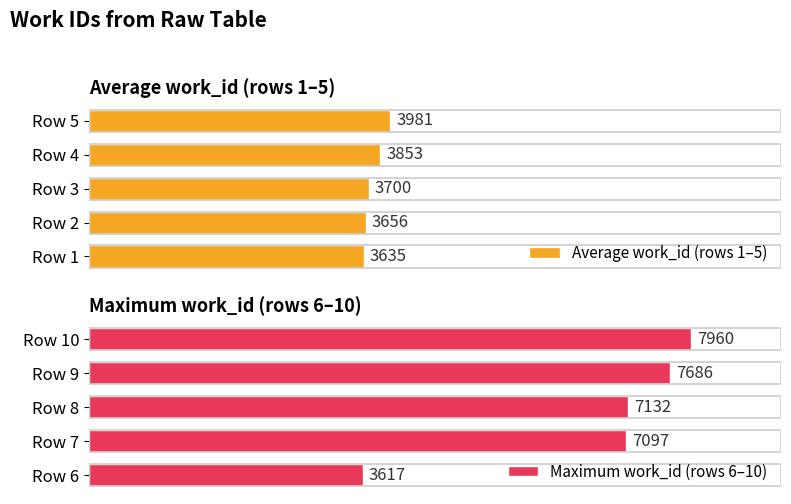

Rank the series by their average value, from highest to lowest.

Maximum work_id (rows 6–10), Average work_id (rows 1–5)